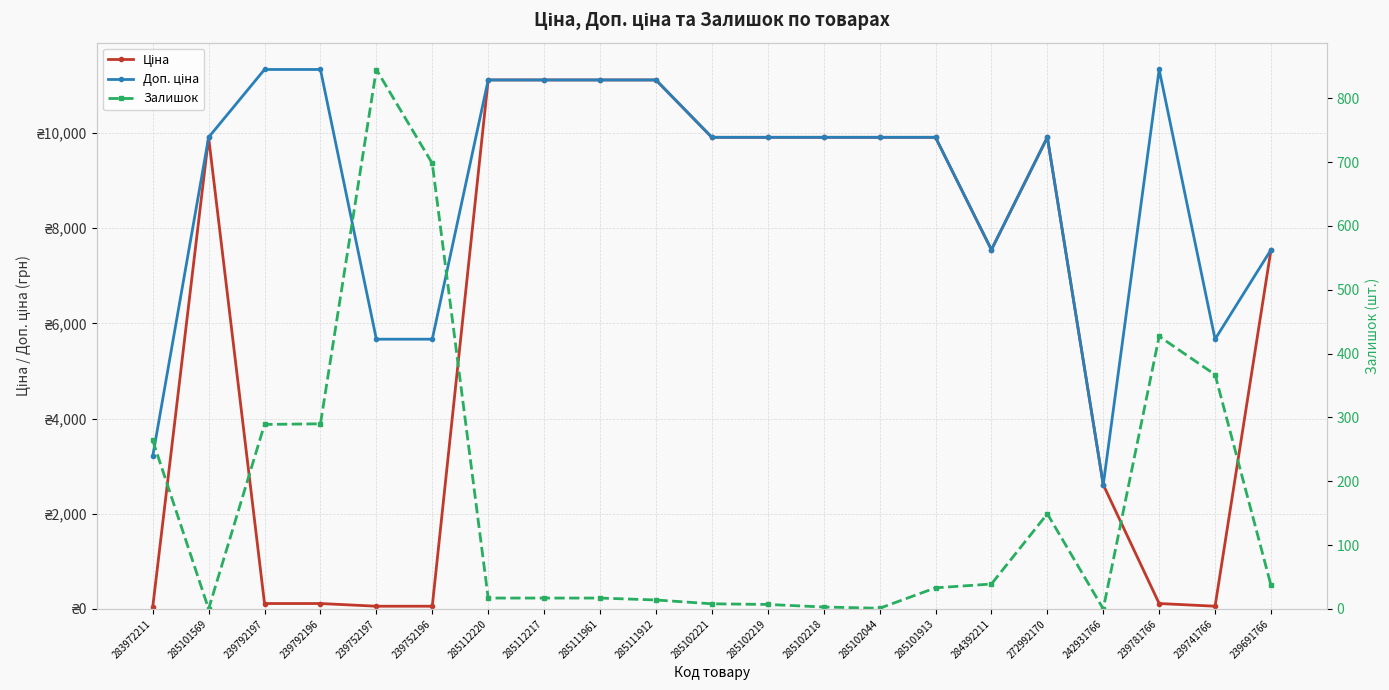

In Залишок, how many points are lower than both neighbors (excluding endpoints)?

3